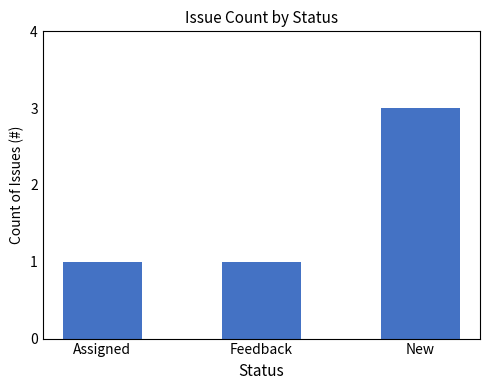

What position from the left is Feedback?

2